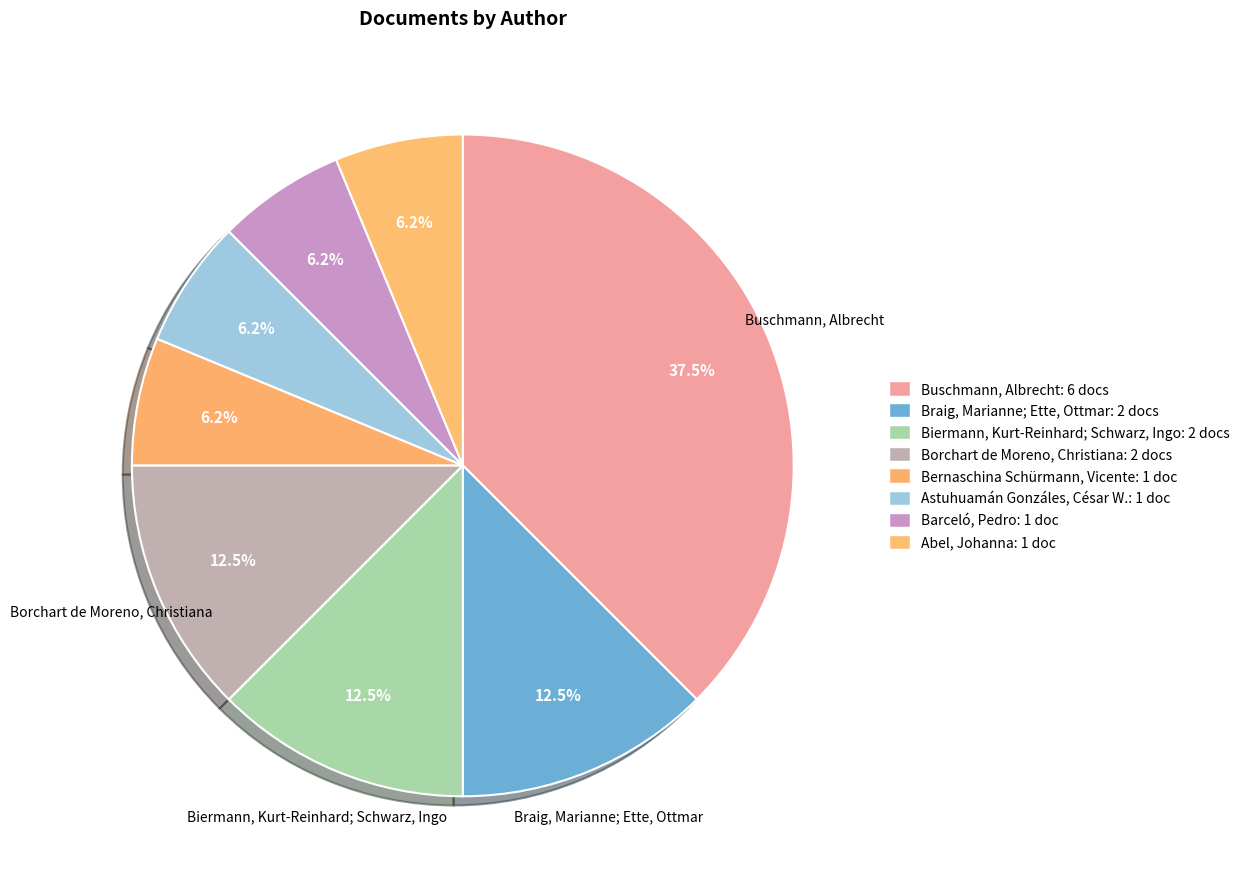

What percentage is the Borchart de Moreno, Christiana slice, to the nearest percent?

12%